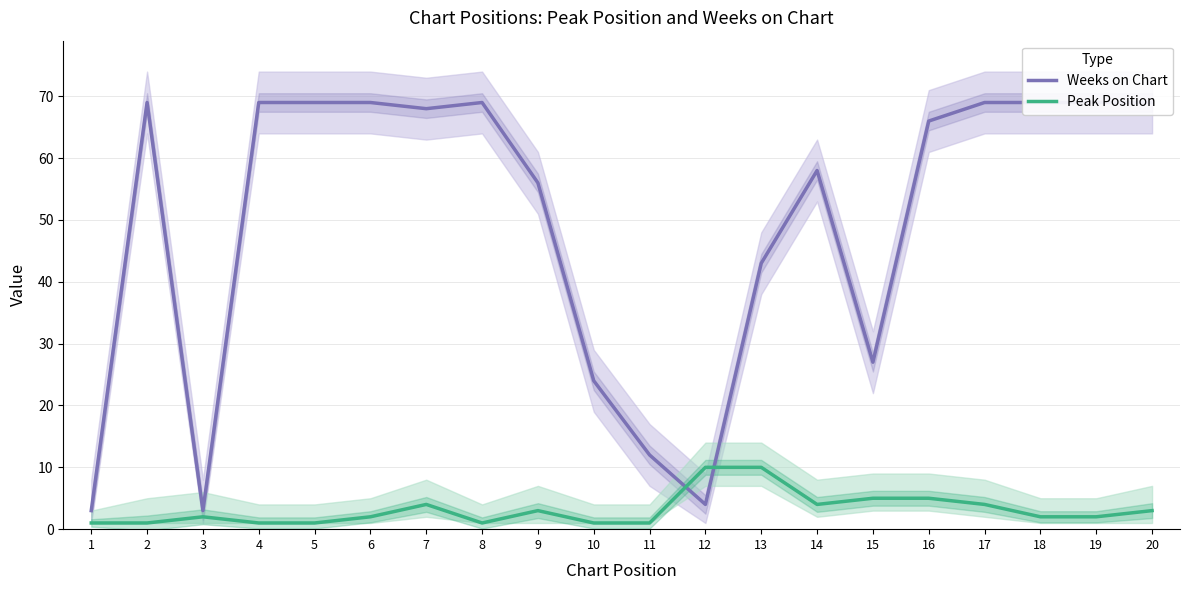

Read the Weeks on Chart value at 18, to the nearest 10.

70